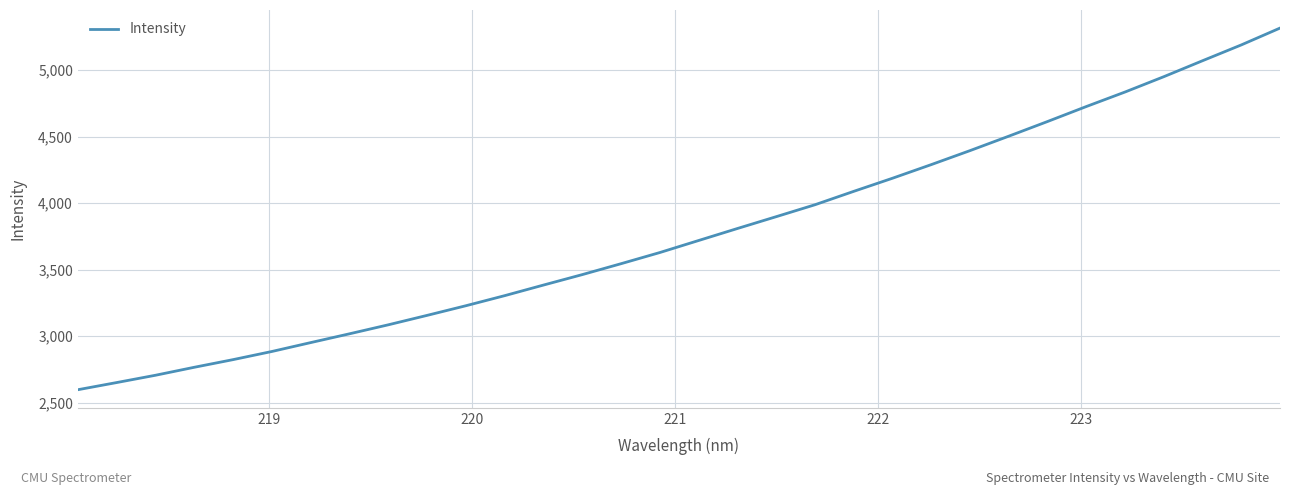

Is this an area chart (filled region under the line)?

No